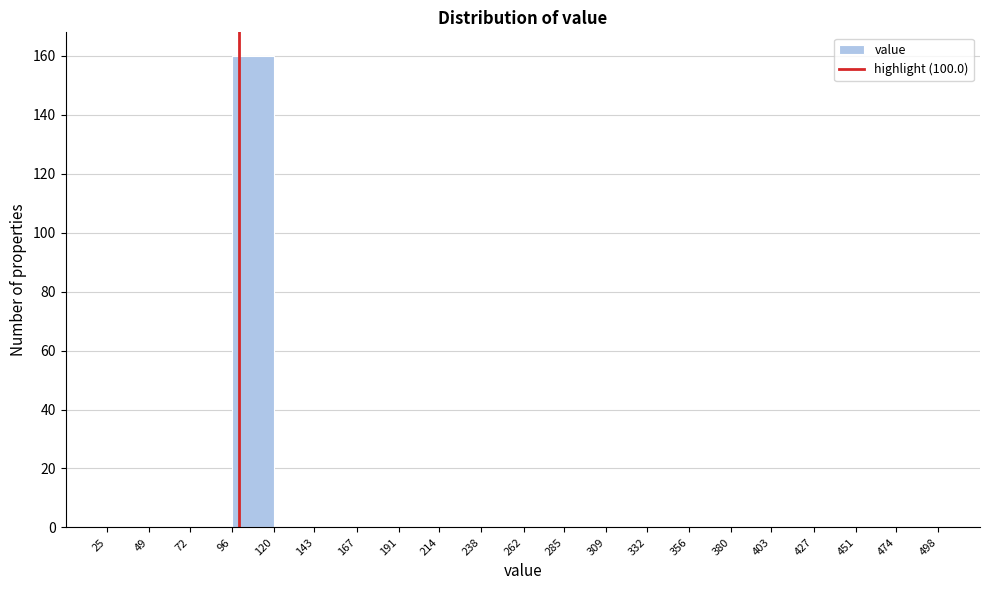

Reading left to right, list every bar in this chart as the range it spans on the x-axis followed by its height. The values are not printed on the chart, so give them approximately, as read against the axis.

25 to 49: 0
49 to 72: 0
72 to 96: 0
96 to 120: 160
120 to 143: 0
143 to 167: 0
167 to 191: 0
191 to 214: 0
214 to 238: 0
238 to 262: 0
262 to 285: 0
285 to 309: 0
309 to 332: 0
332 to 356: 0
356 to 380: 0
380 to 403: 0
403 to 427: 0
427 to 451: 0
451 to 474: 0
474 to 498: 0